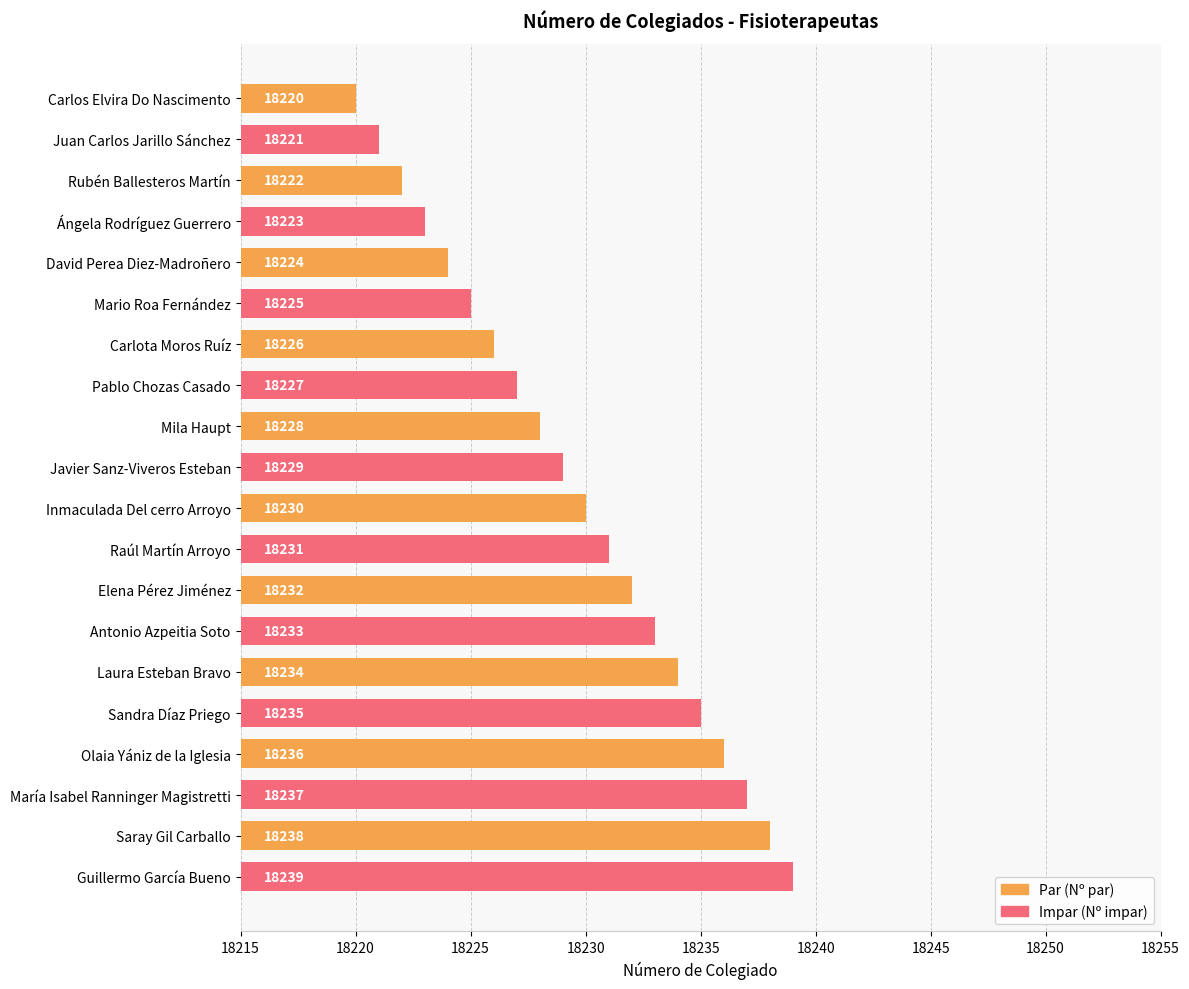

What is the difference between the maximum and minimum values?

19